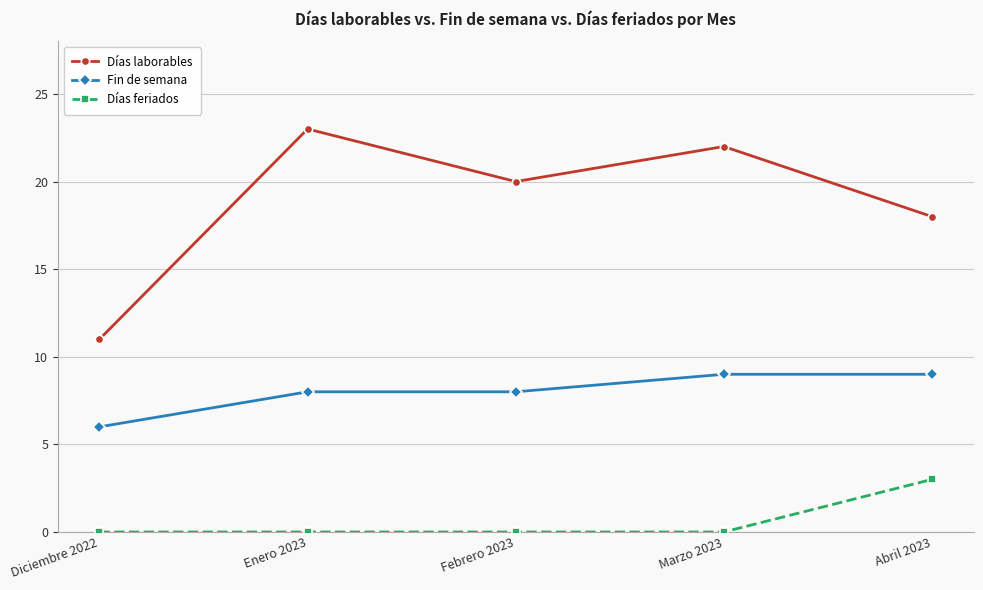

What is the difference between the highest and lowest values at Abril 2023?

15